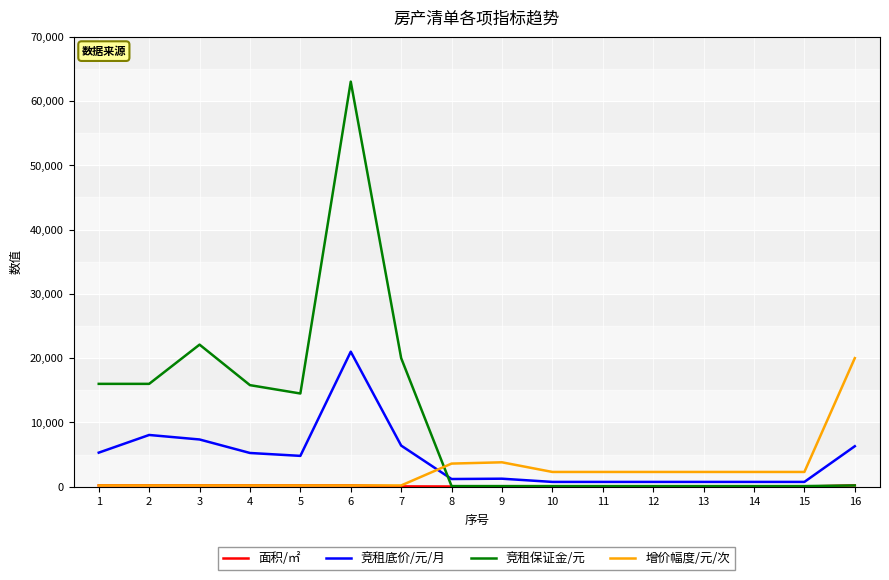

The value of 增价幅度/元/次 at 13 is 2300.0. True or false?

True